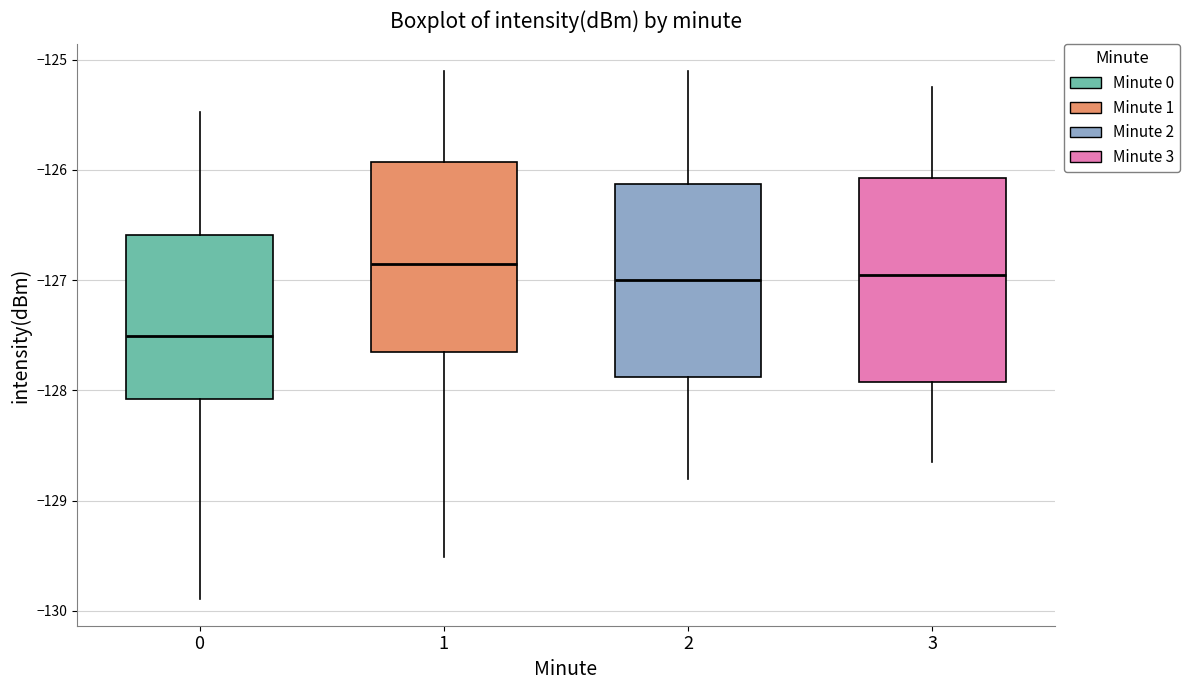

Where does the upper whisker of the box at x = 3 end on the y-axis? The values are not printed on the chart, so give them approximately, as read against the axis.

-125.2